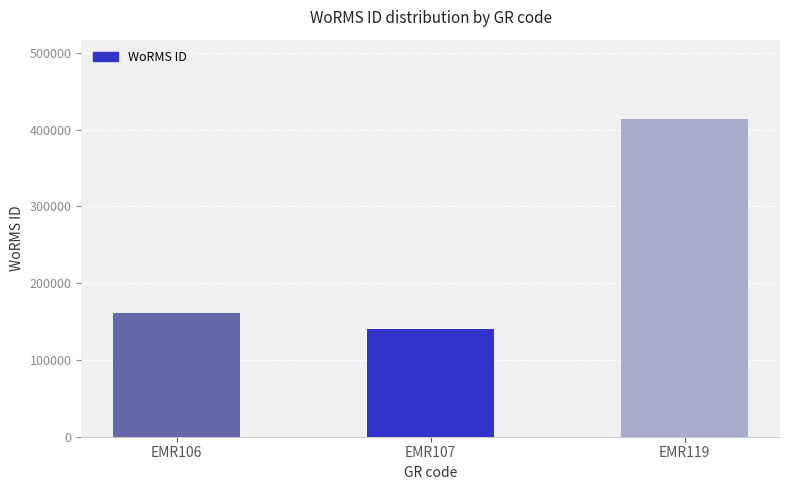

Reading right to left, extract all data points from this chart.

EMR119=413641	EMR107=140735	EMR106=160539